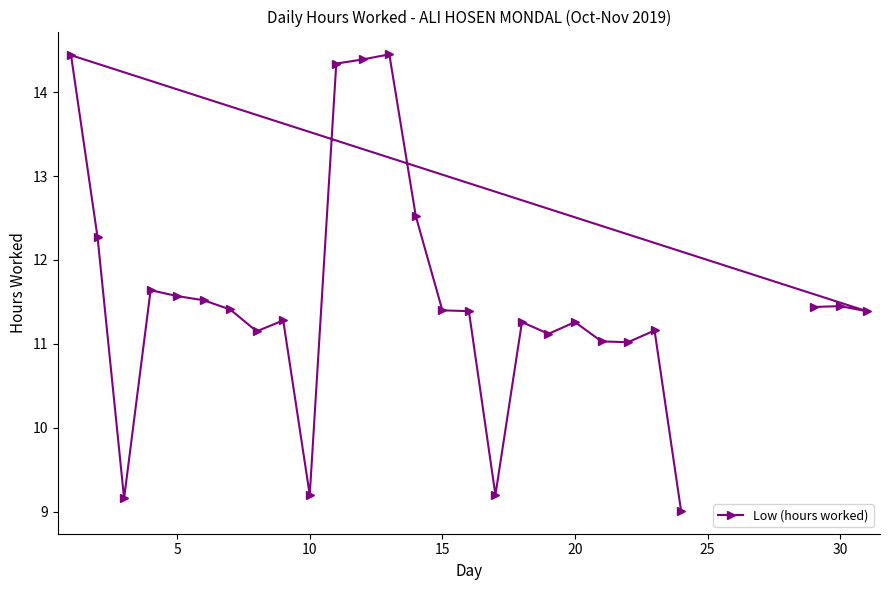

What is the smallest value displayed?

9.0